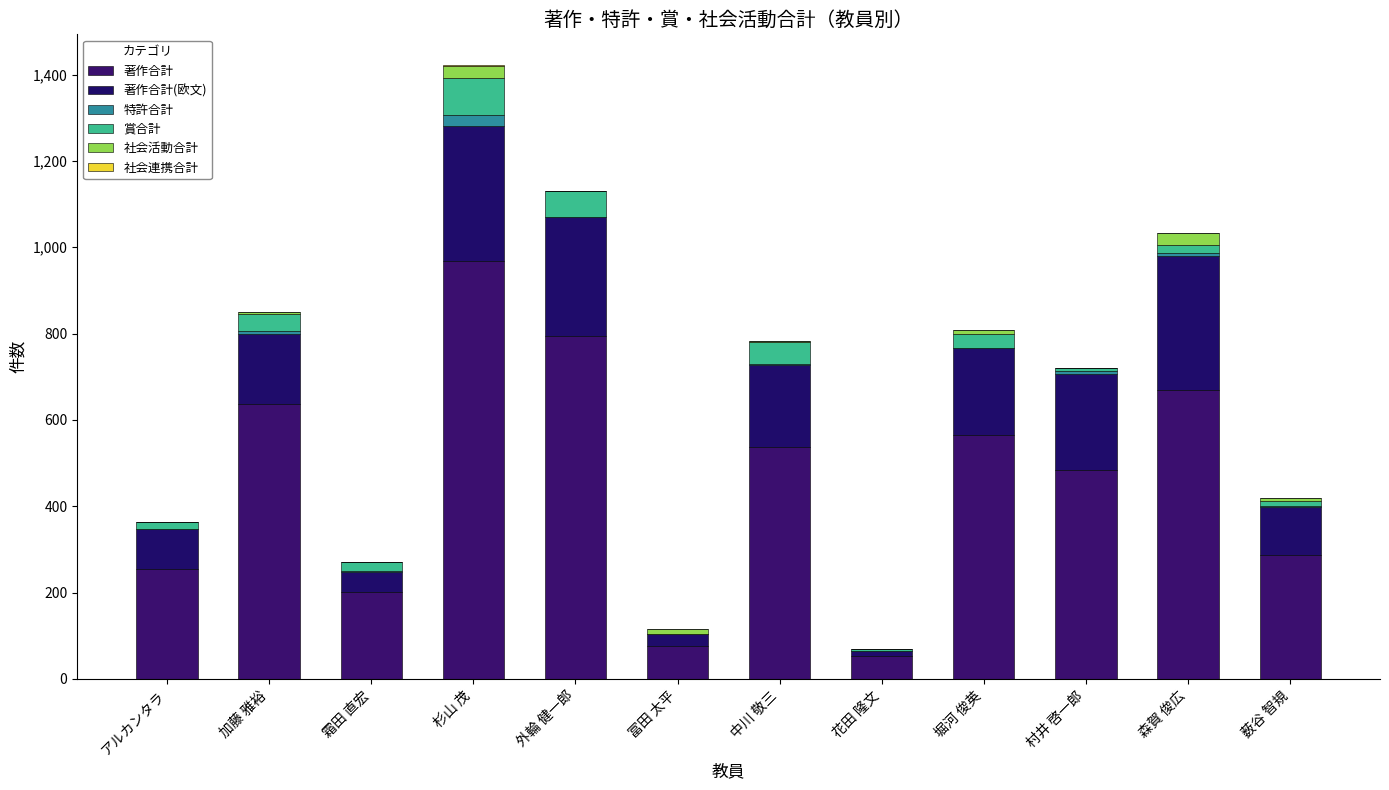

Is it true that 社会活動合計 equals 0 at 外輪 健一郎?

True